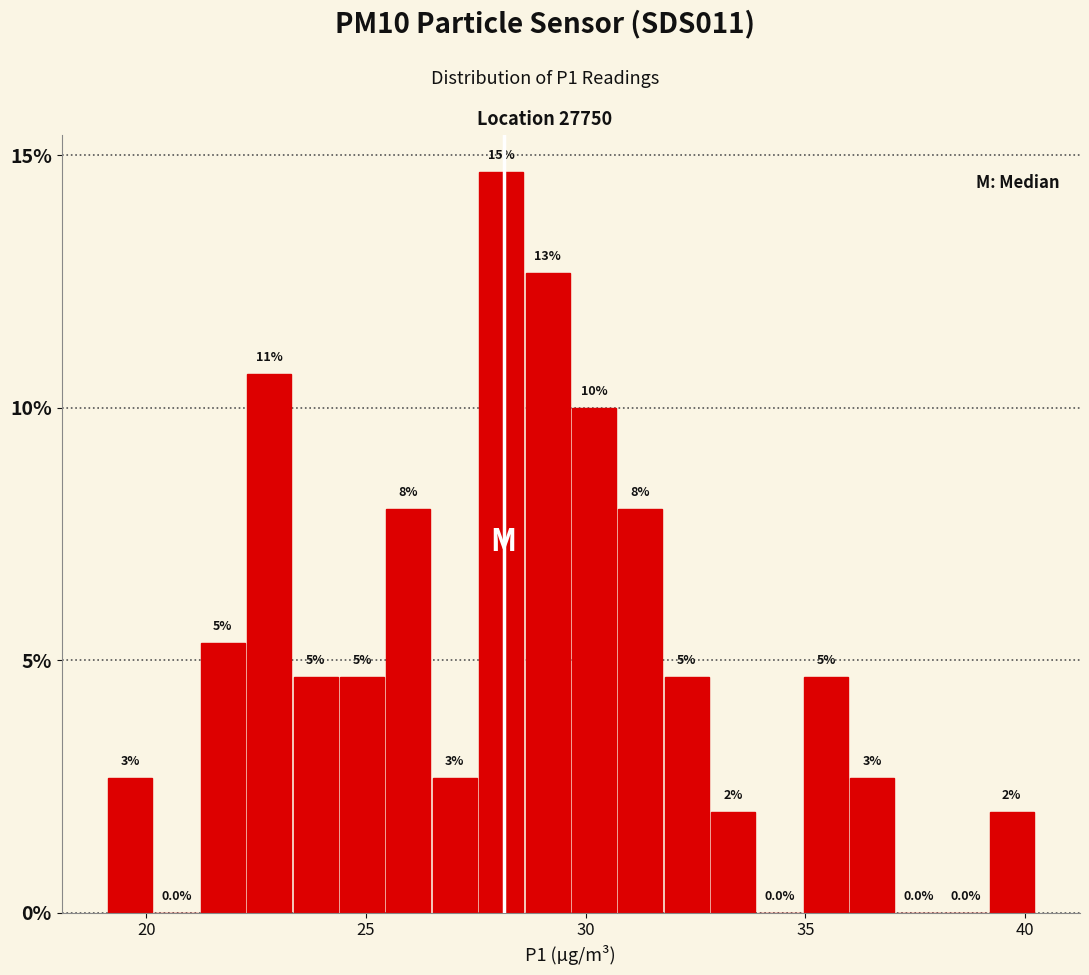

Read against the x-axis, roughly where is the centre of the tallest bar?

28.0